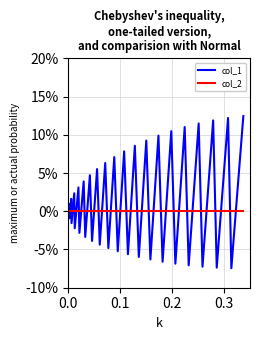

What is the difference between the maximum and minimum values in the col_1 series?

0.2